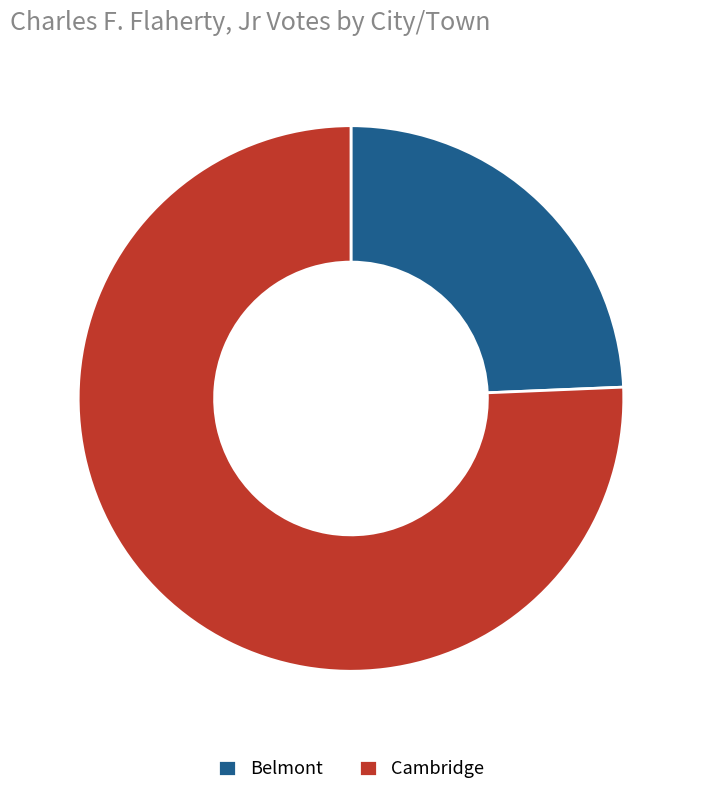

How many segments does this pie chart have?

2